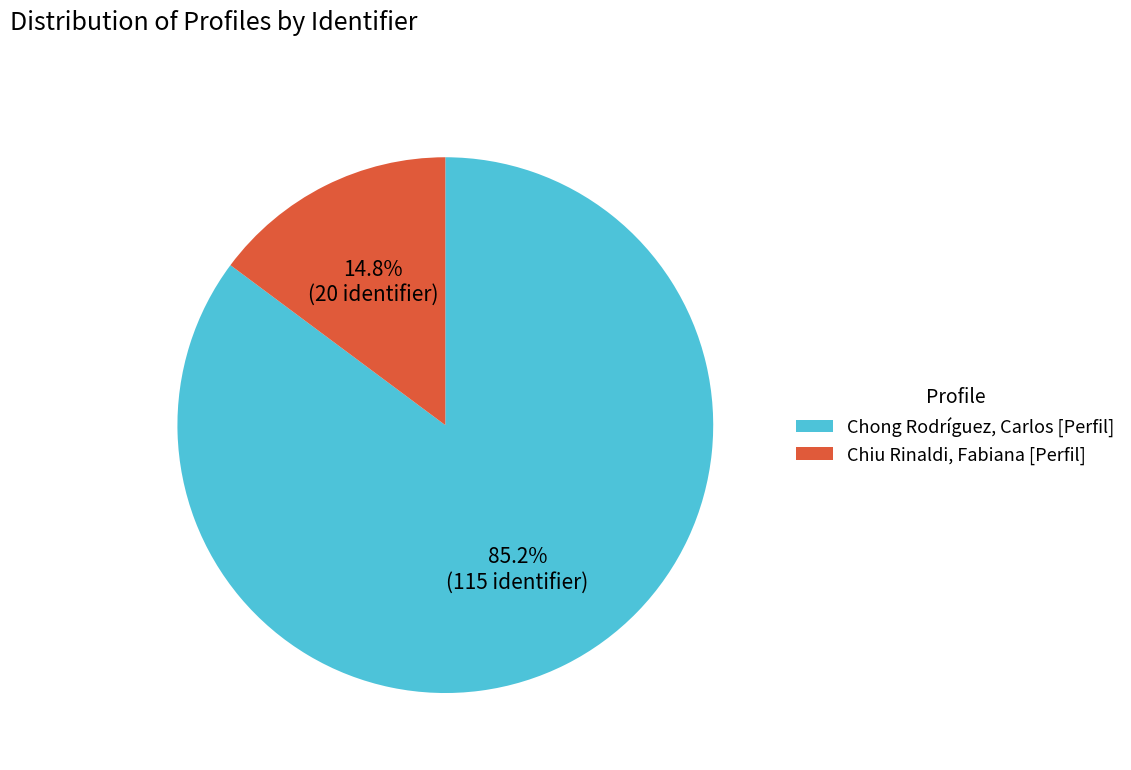

Which category has the biggest portion of the pie?

Chong Rodríguez, Carlos [Perfil]